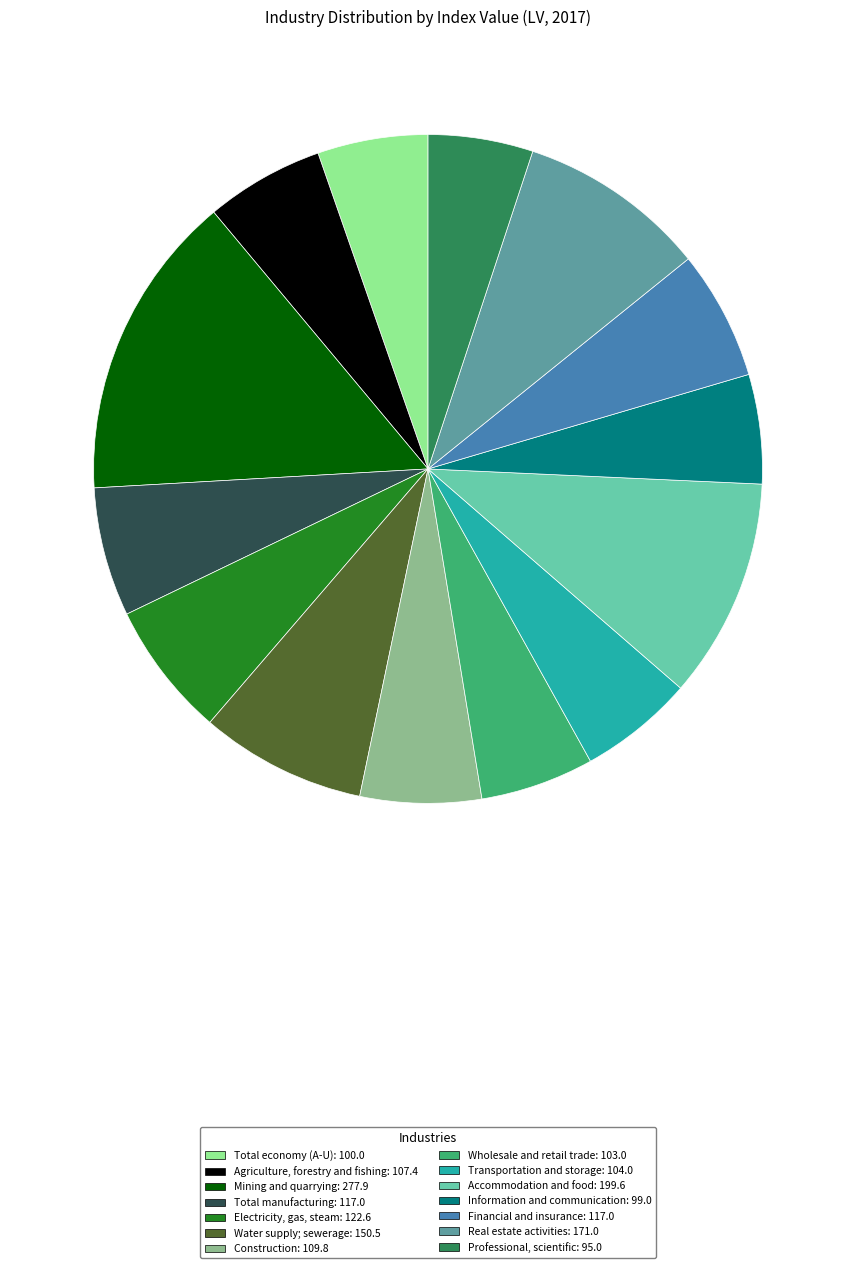

Do Electricity, gas, steam and Real estate activities together represent more than half of the pie?

No